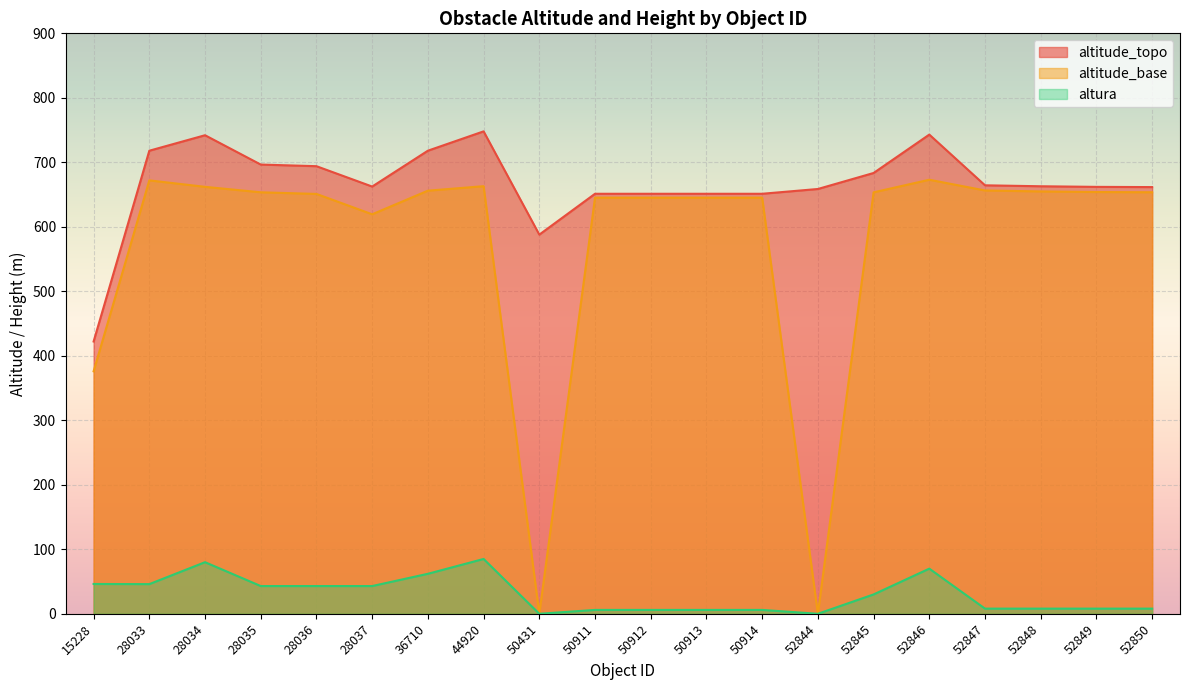

What is the difference between the maximum and minimum values in the altitude_base series?

673.0